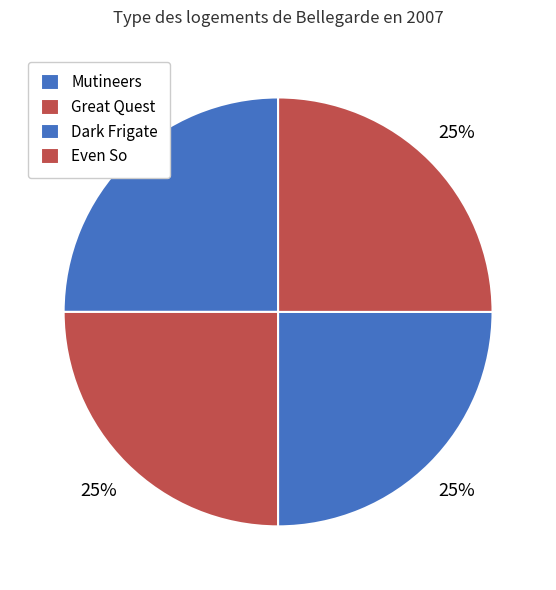

Does any single category account for the majority?

No